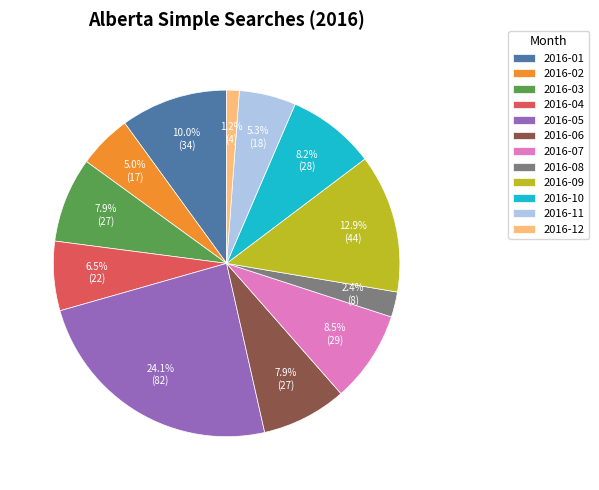

To the nearest percent, what is the difference between the 2016-02 and 2016-08 slice percentages?

3%